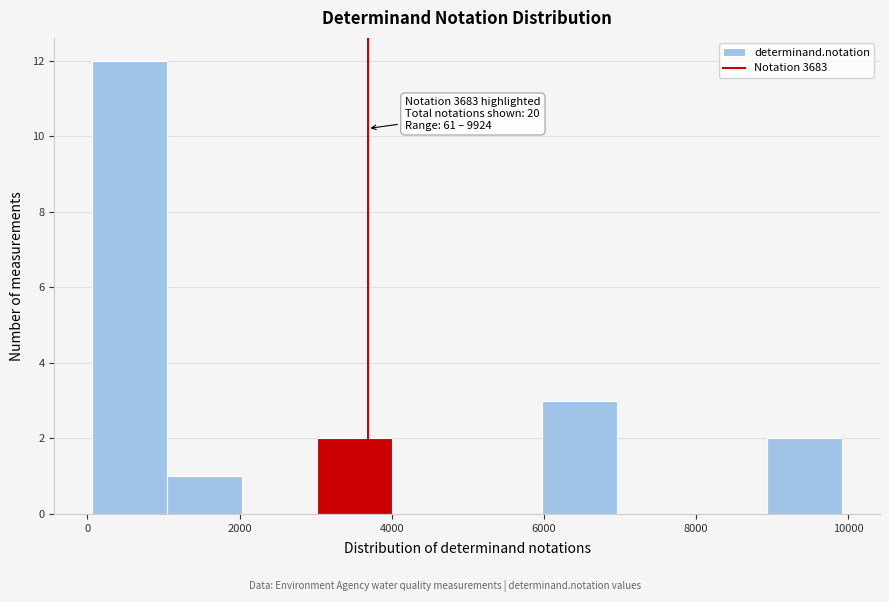

Which range on the x-axis has the tallest bar?

0 to 1000